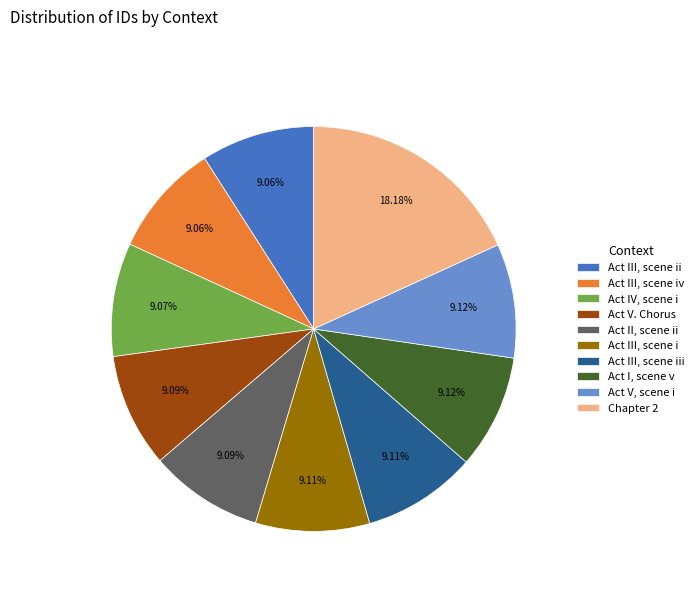

How many segments does this pie chart have?

10